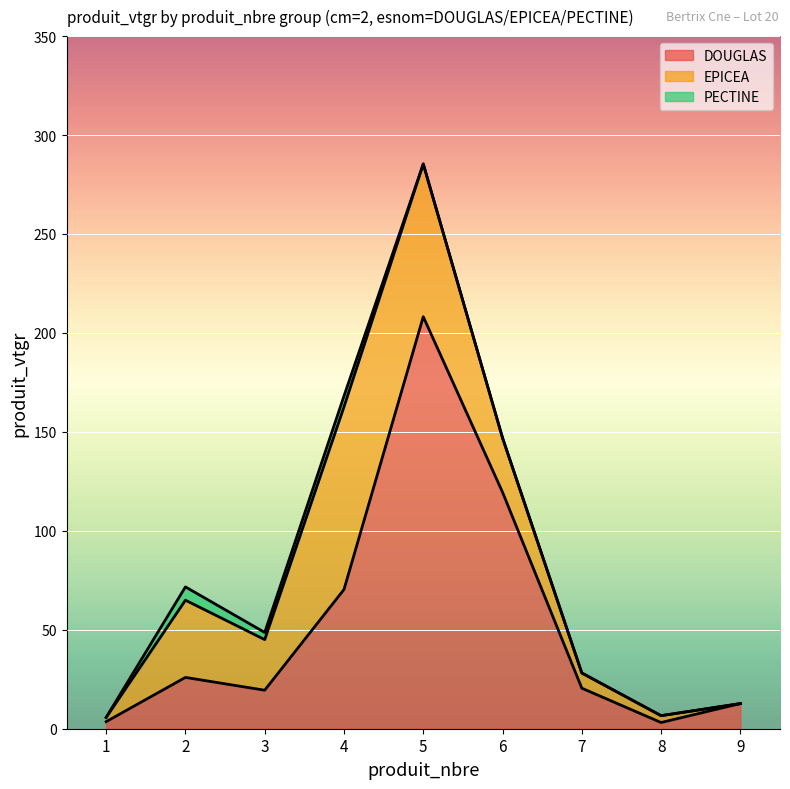

At which label is EPICEA closest to 46?

2